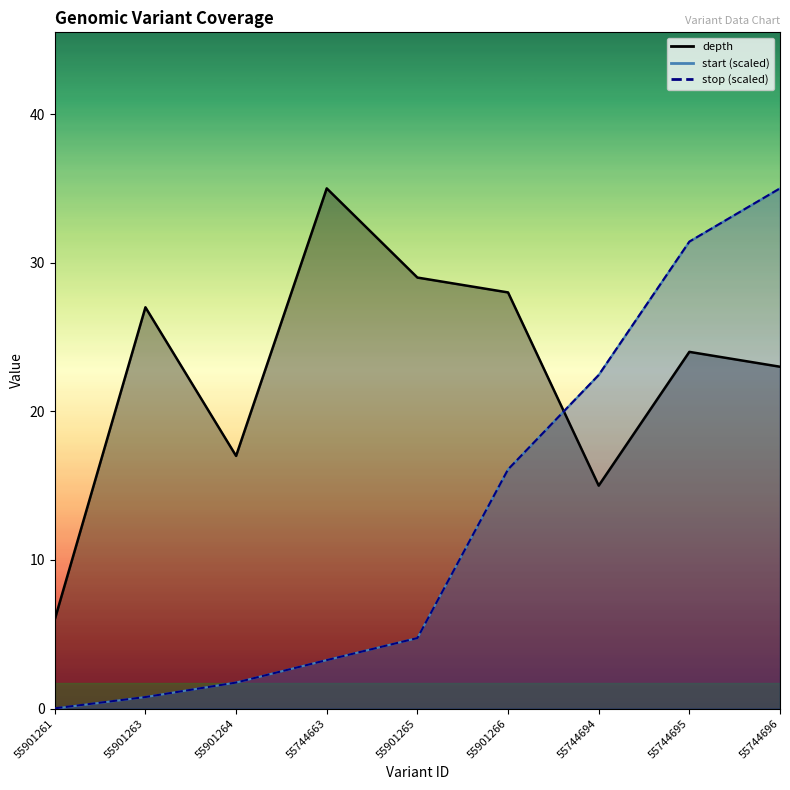

How many data points in depth are above 24?

4